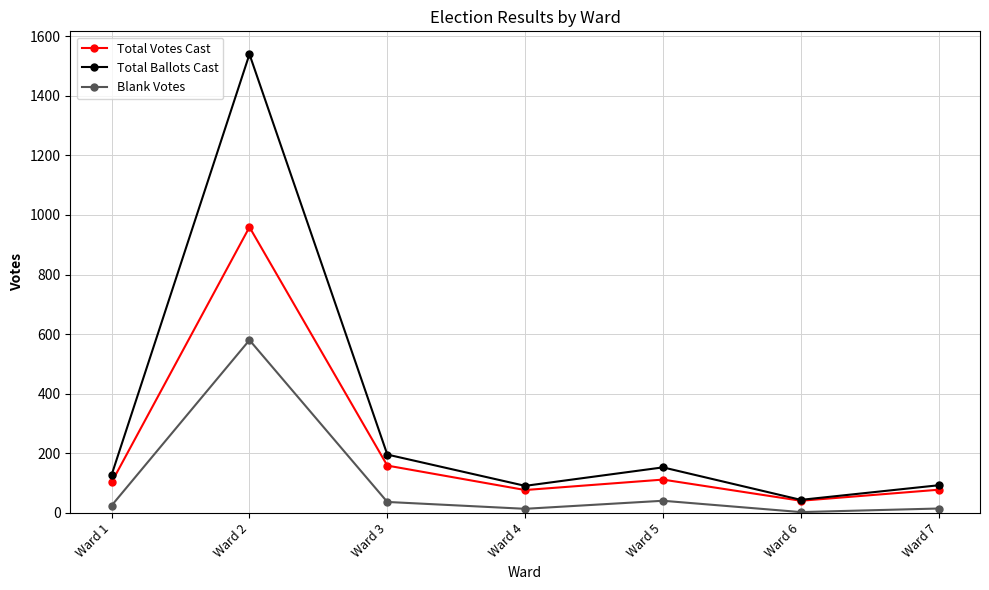

Which series has the largest range (max minus min)?

Total Ballots Cast